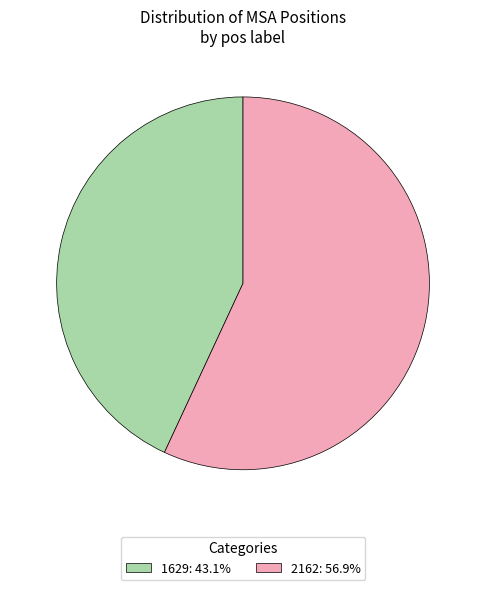

Rank the categories by value from highest to lowest.

2162, 1629